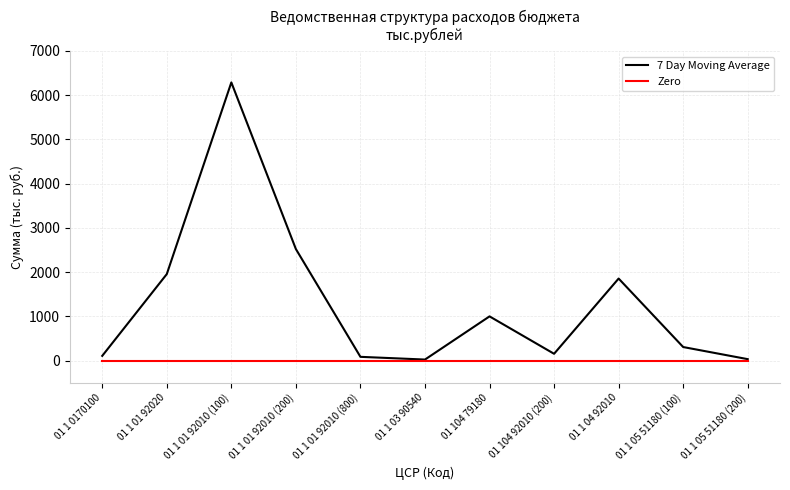

List the series in order of their overall mean, highest first.

7 Day Moving Average, Zero